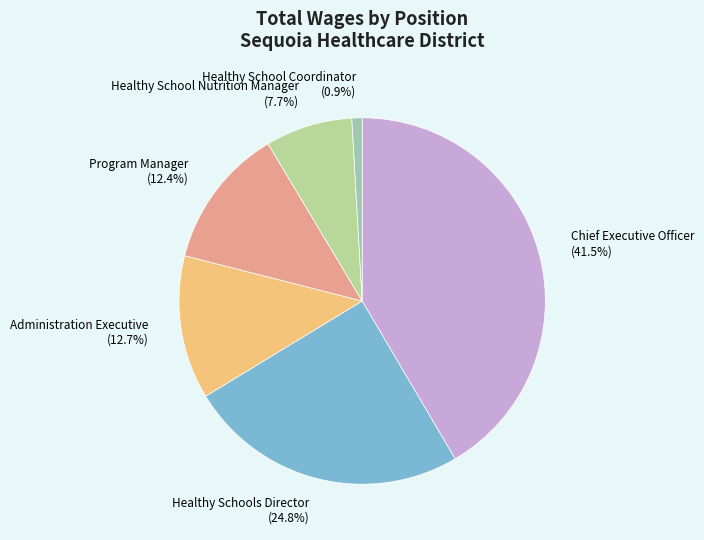

How many slices are in this pie chart?

6